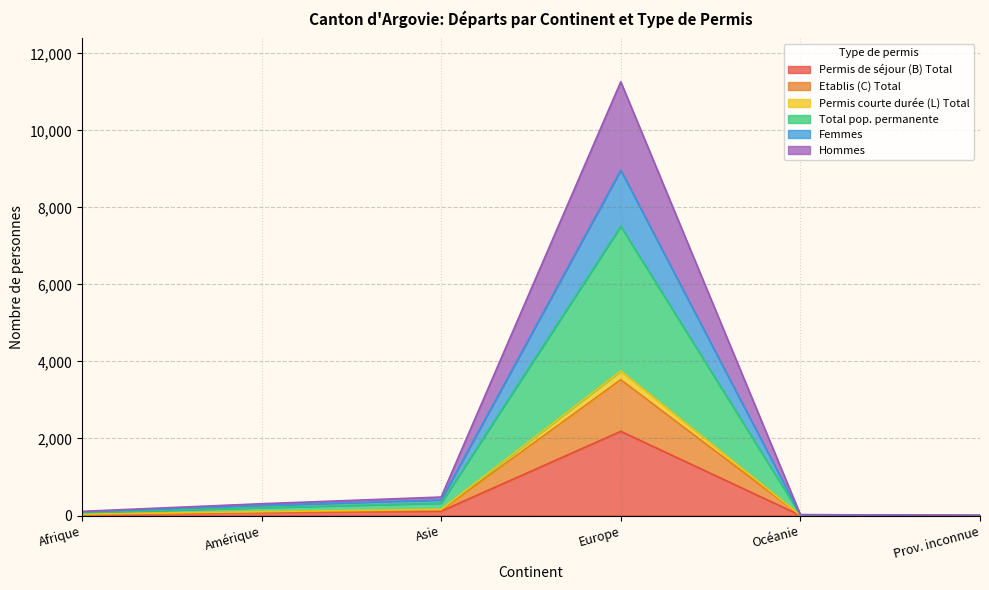

Is it true that Permis de séjour (B) Total equals 2186 at Europe?

True